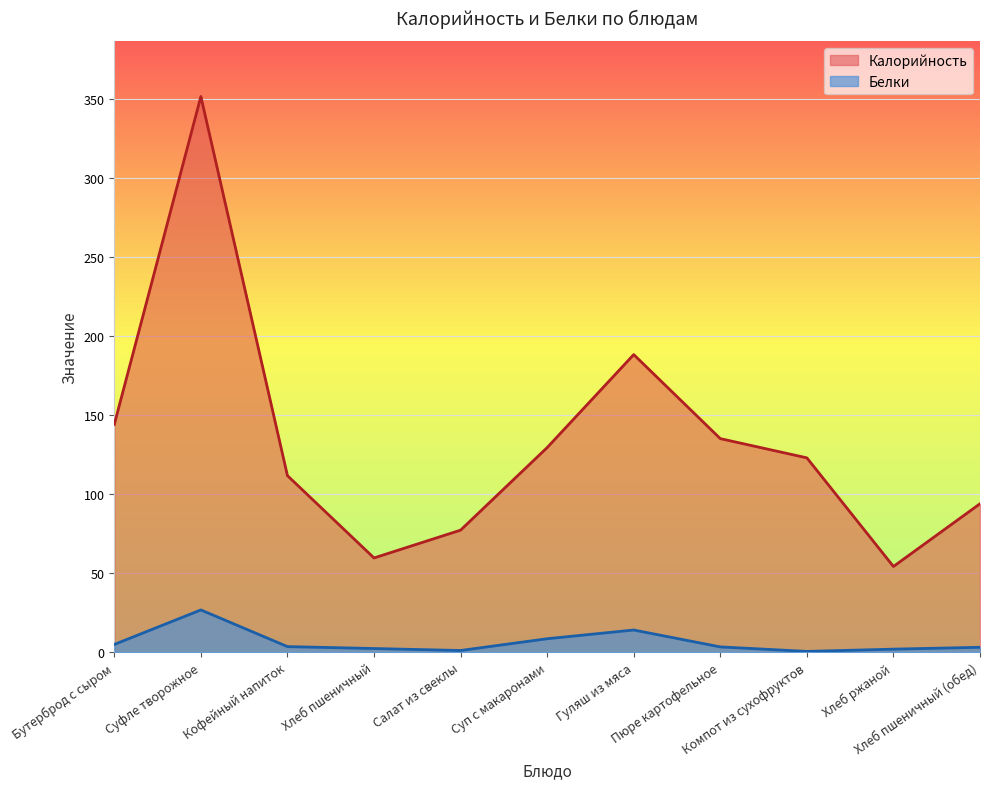

Which series has the largest total across all categories?

Калорийность